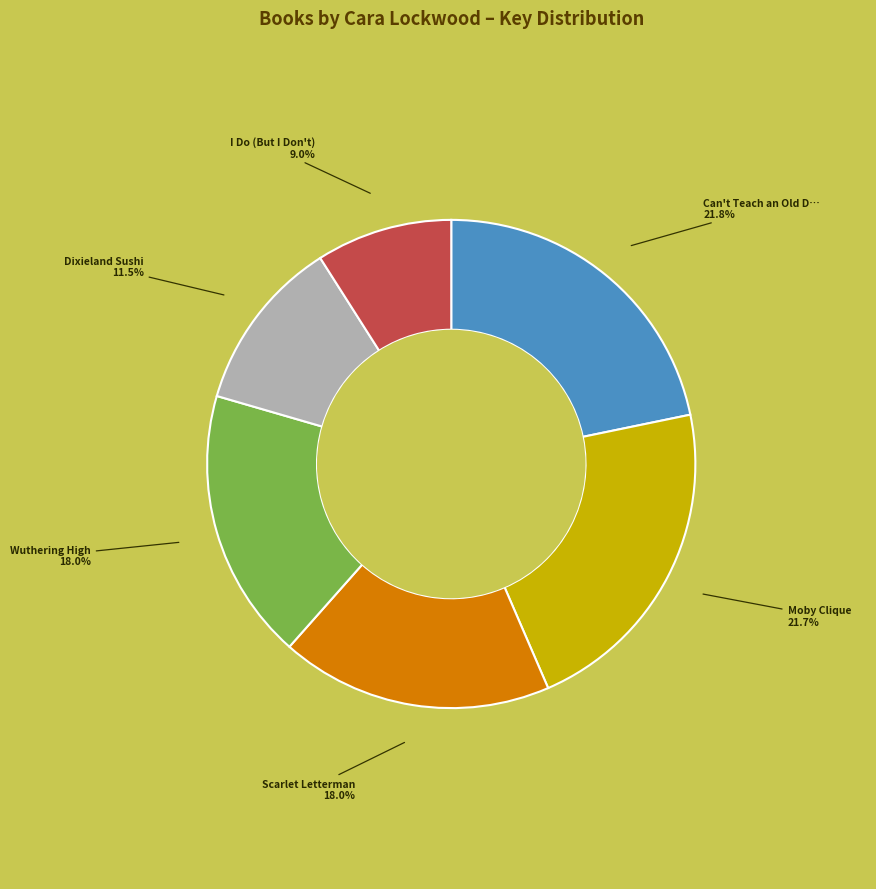

Is there any slice that represents more than half of the pie?

No